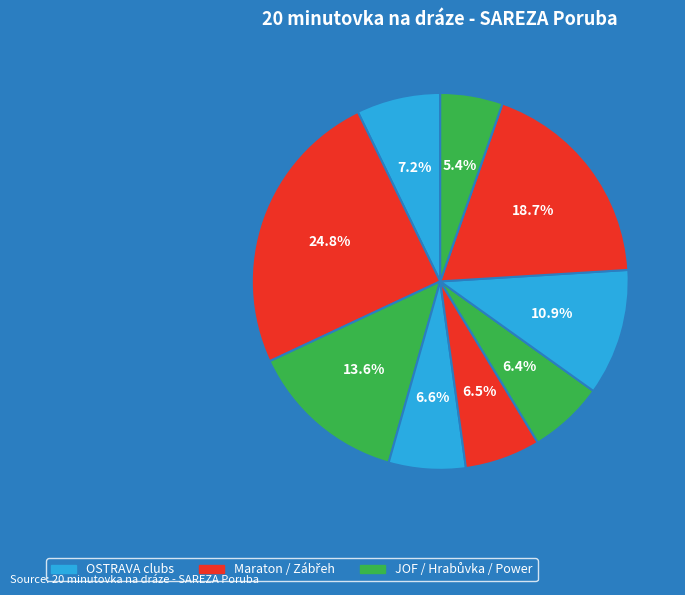

How many segments does this pie chart have?

9